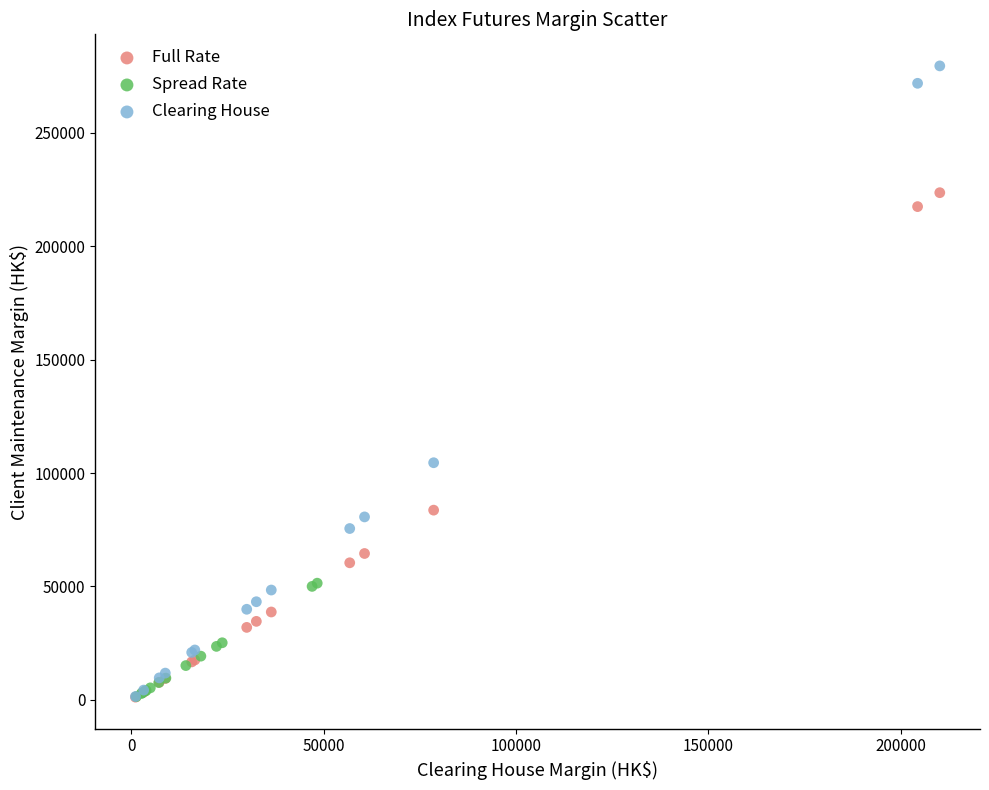

Which series has the largest Y range (max minus min)?

Clearing House